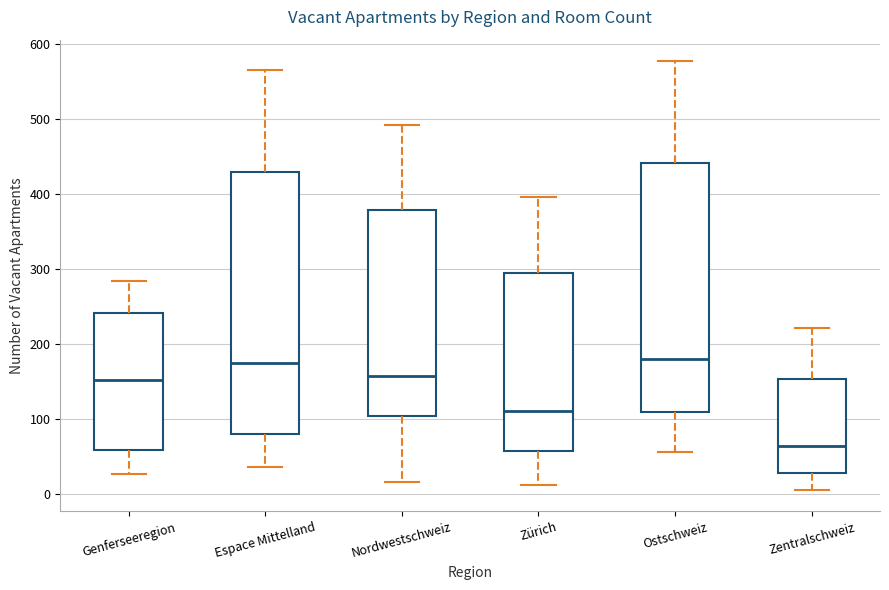

Reading left to right, read every box against the y-axis: the position of its median line, the range the box covers, and the ends of its whiskers. The values are not printed on the chart, so give them approximately, as read against the axis.

Genferseeregion: median 150, box 60 to 240, whiskers 30 to 280
Espace Mittelland: median 170, box 80 to 430, whiskers 40 to 570
Nordwestschweiz: median 160, box 100 to 380, whiskers 20 to 490
Zürich: median 110, box 60 to 290, whiskers 10 to 400
Ostschweiz: median 180, box 110 to 440, whiskers 60 to 580
Zentralschweiz: median 60, box 30 to 150, whiskers 10 to 220